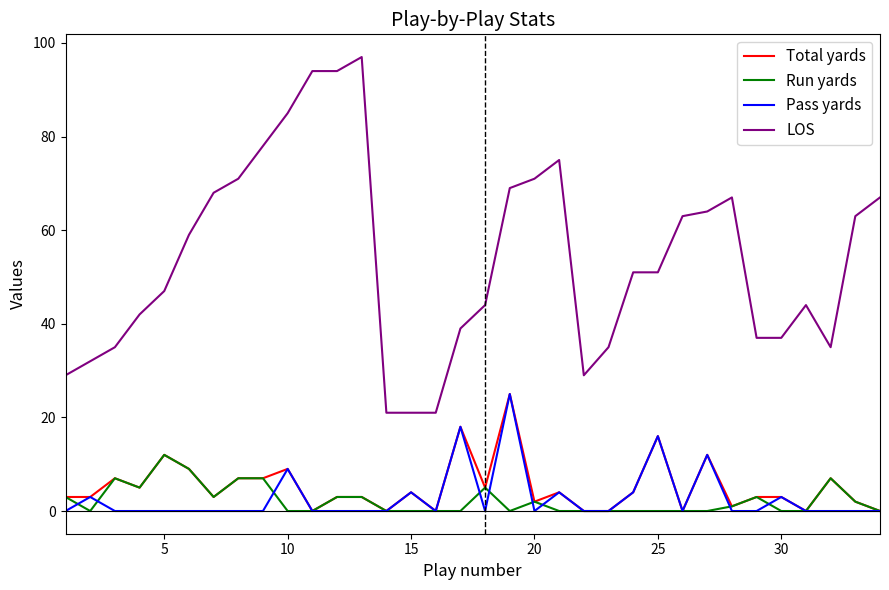

True or false: LOS and Pass yards cross at least once.

False